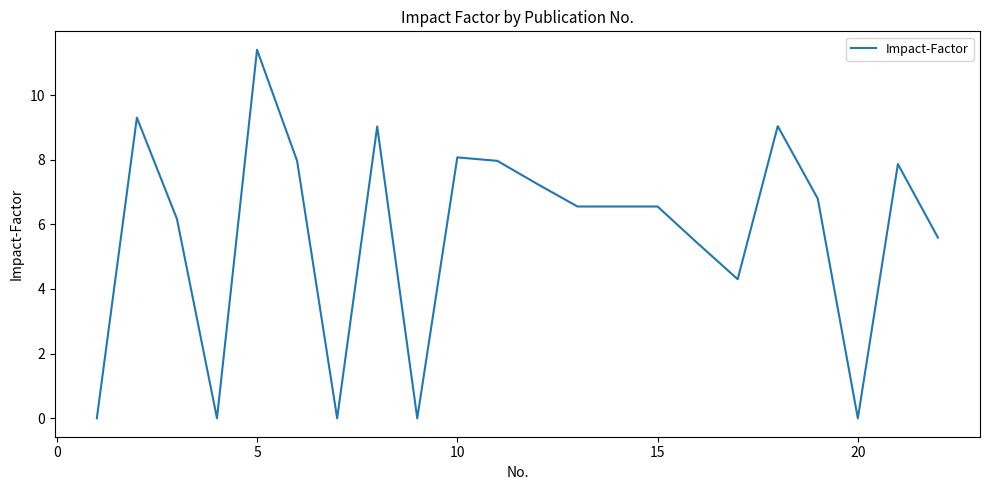

What is the difference between the maximum and minimum values?

11.4